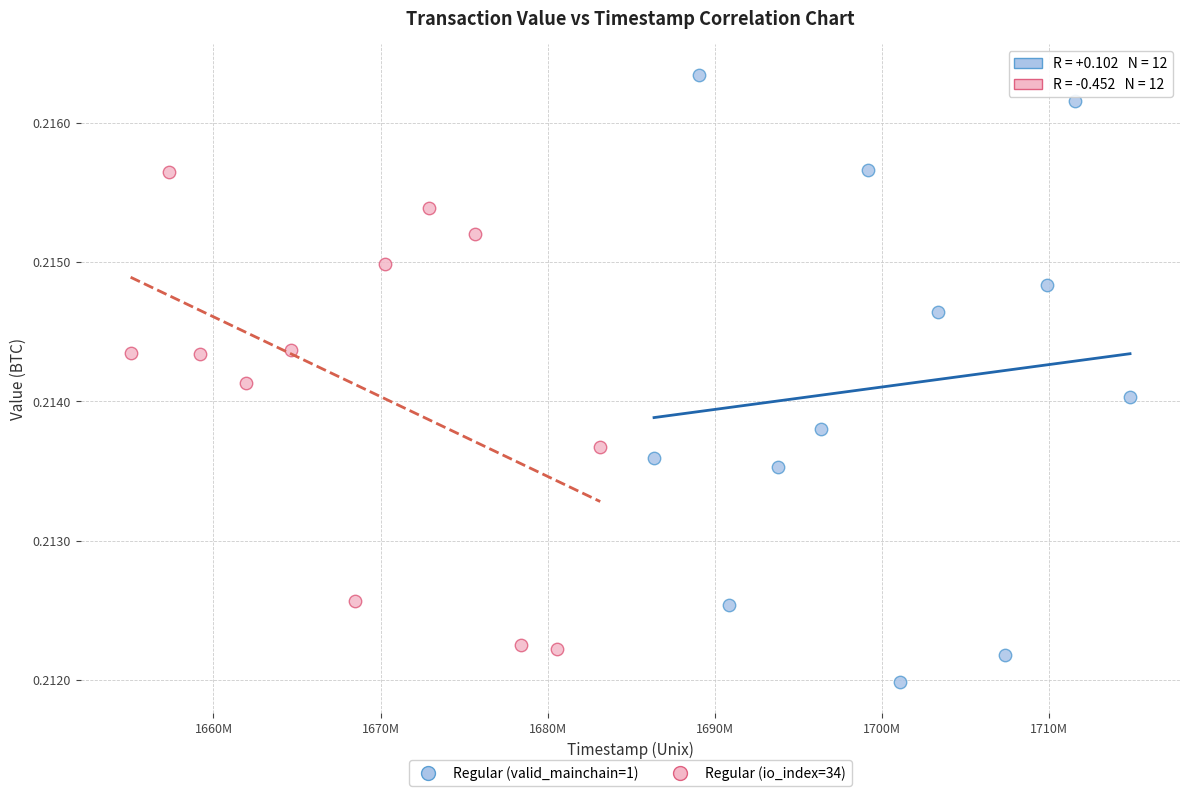

Which series contains the highest Y value?

Regular (valid_mainchain=1)